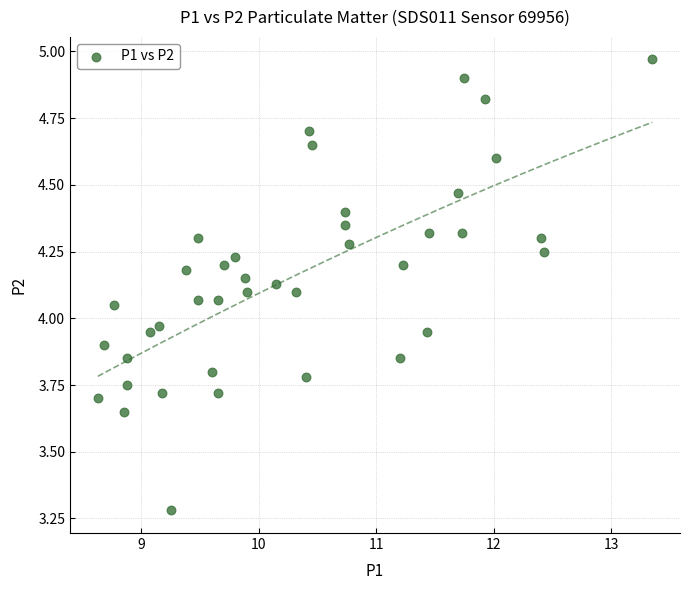

What is the range of Y values (max minus min)?

1.7